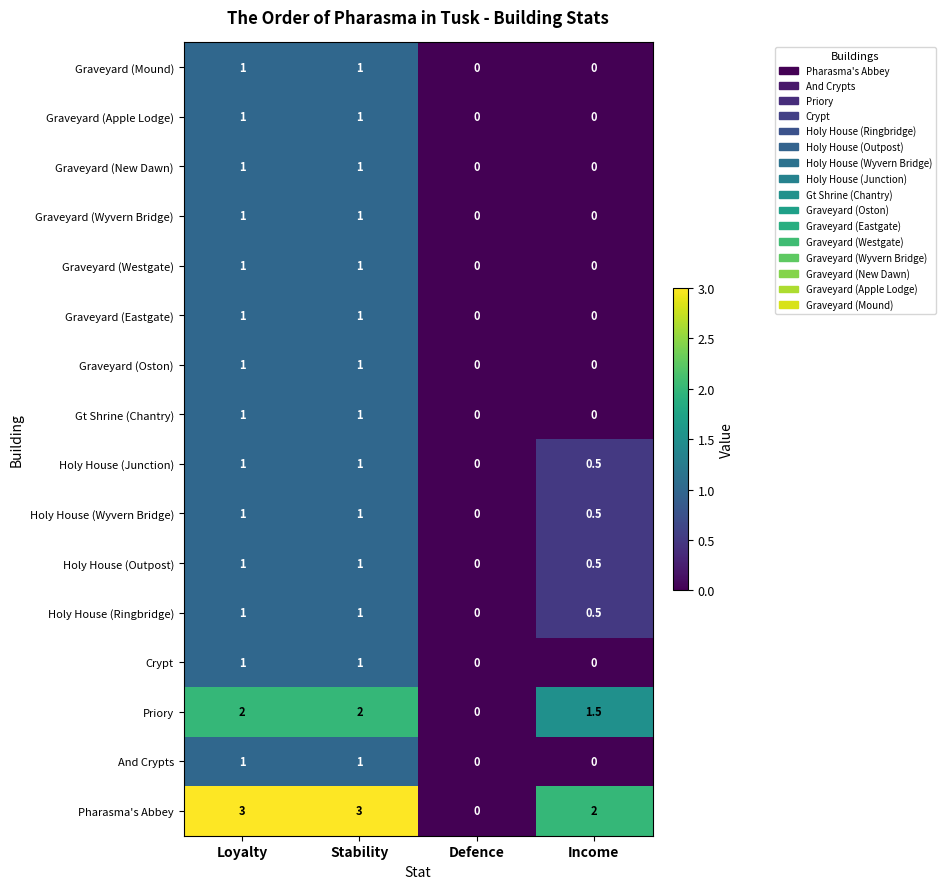

What is the difference between the second highest and second lowest values in the Pharasma's Abbey series?

1.0